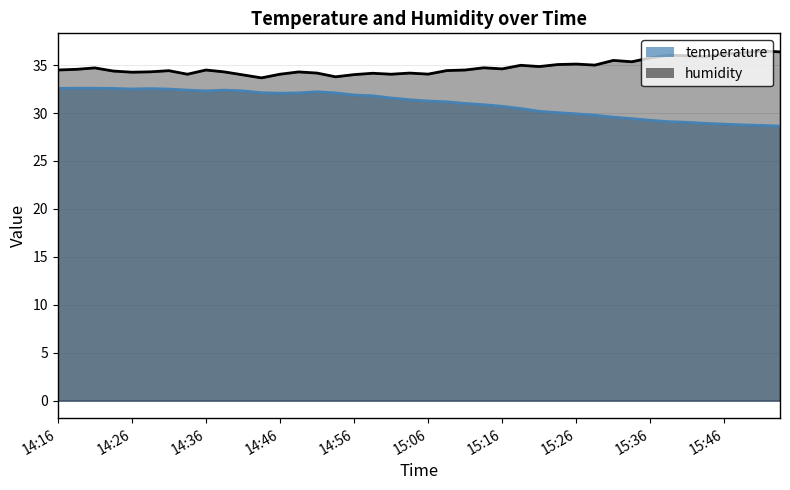

True or false: temperature and humidity cross at least once.

False